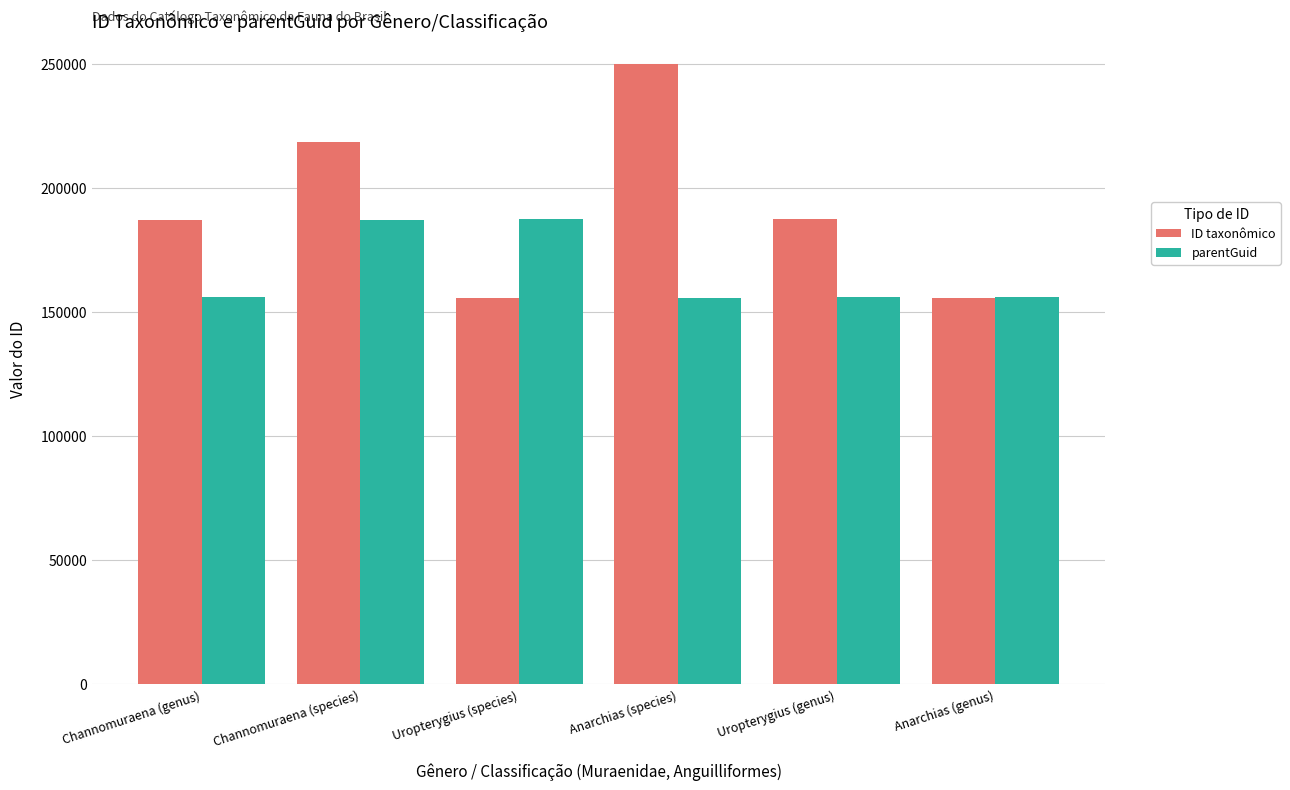

List the series in order of their overall mean, lowest first.

parentGuid, ID taxonômico